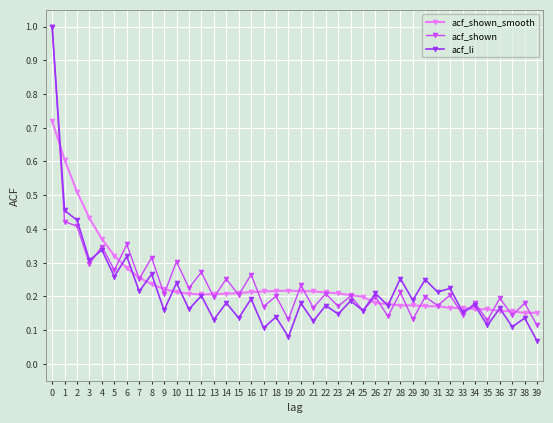

True or false: acf_shown has more than 1 points higher than both neighbors.

True